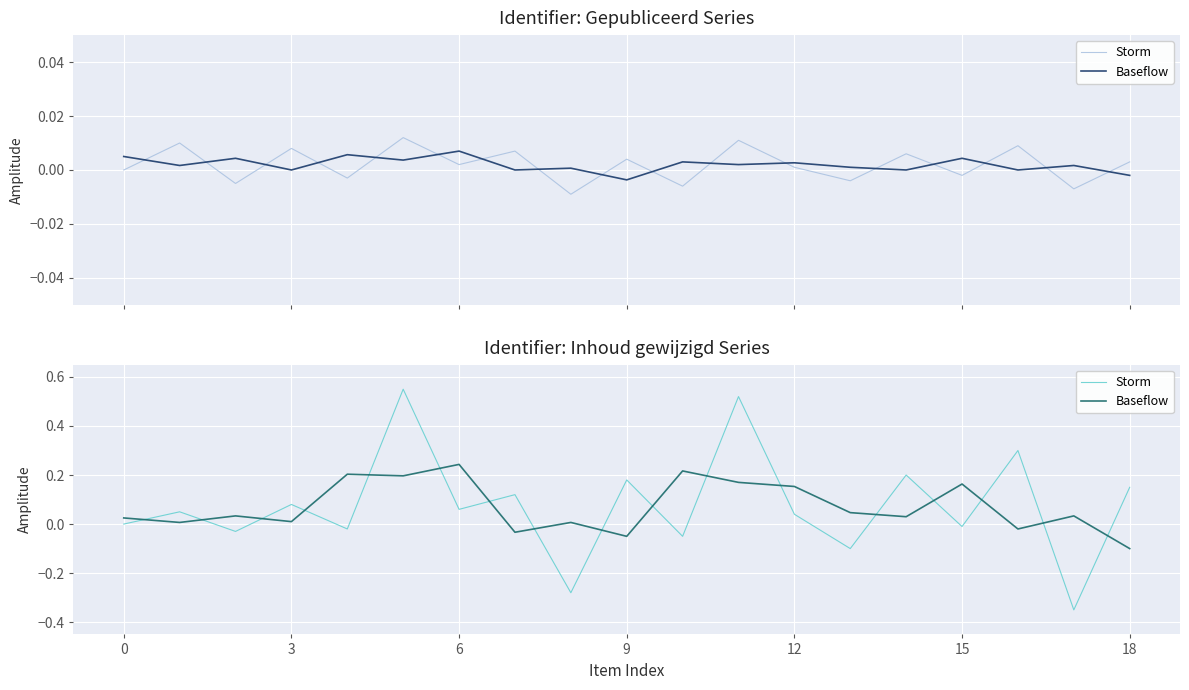

What is the total value across all series at 12?

0.2